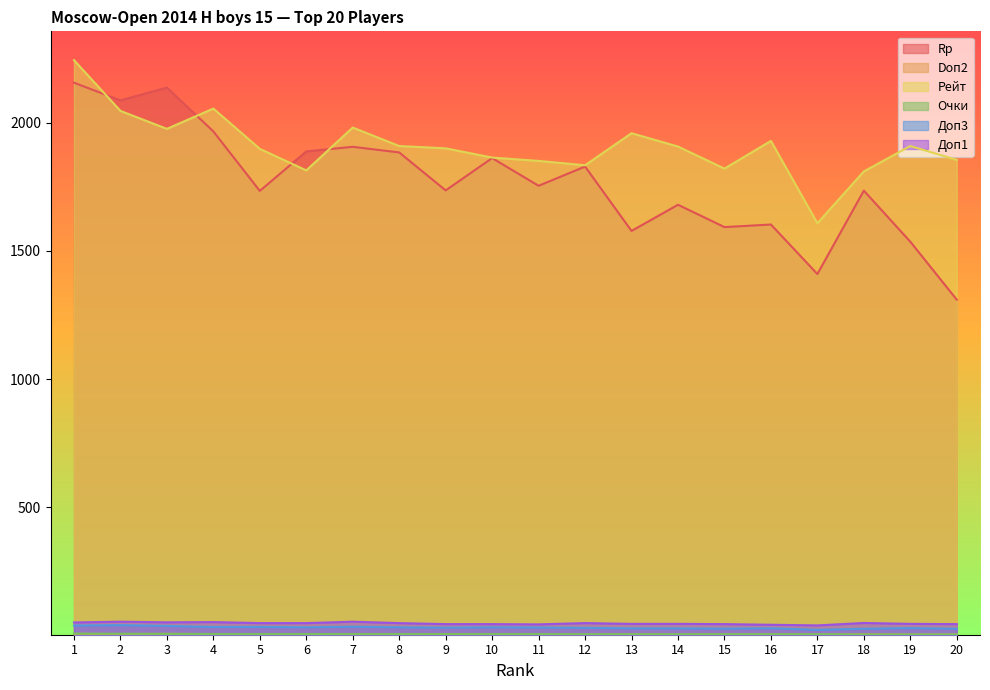

What is the minimum value shown in the chart?

4.0